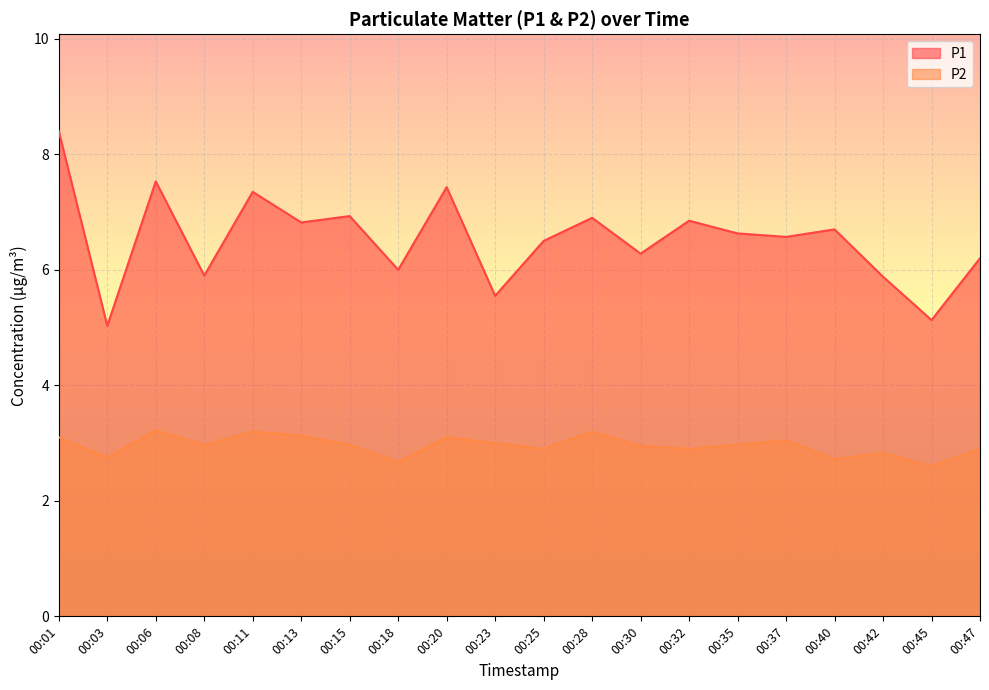

True or false: P2 has a value of 3.0 at 00:30.

True